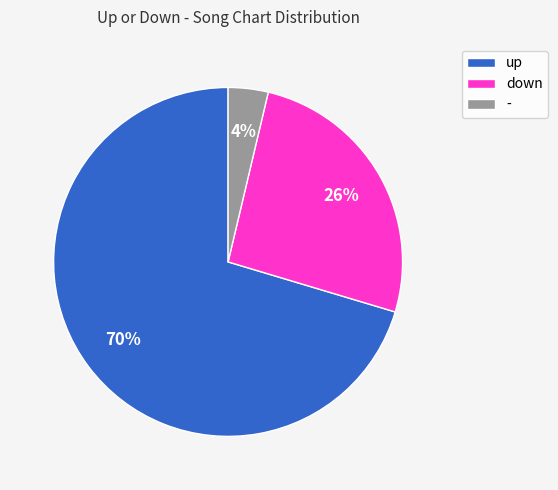

Is there any slice that represents more than half of the pie?

Yes